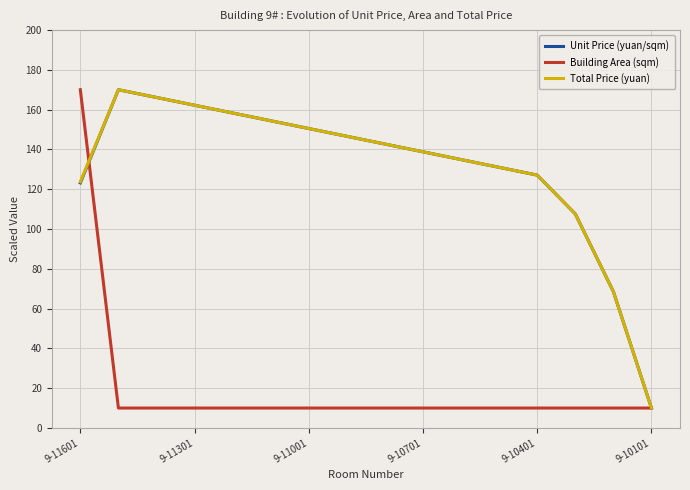

What is the minimum value shown in the chart?

10.0